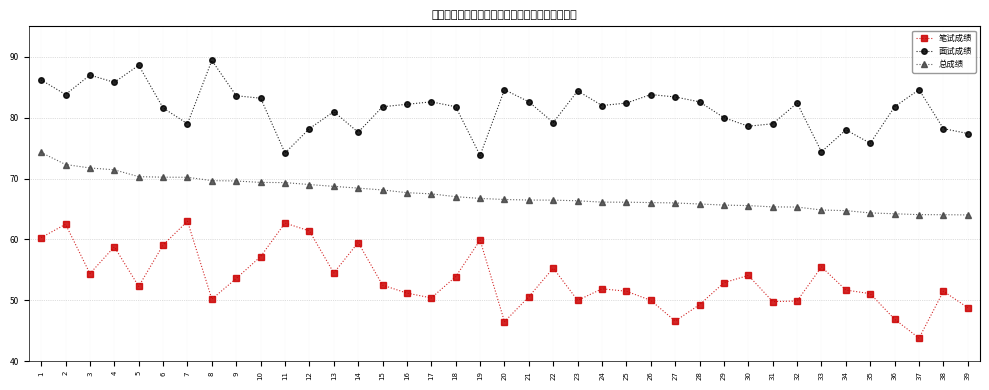

True or false: 面试成绩 has a value of 40.8 at 33.

False